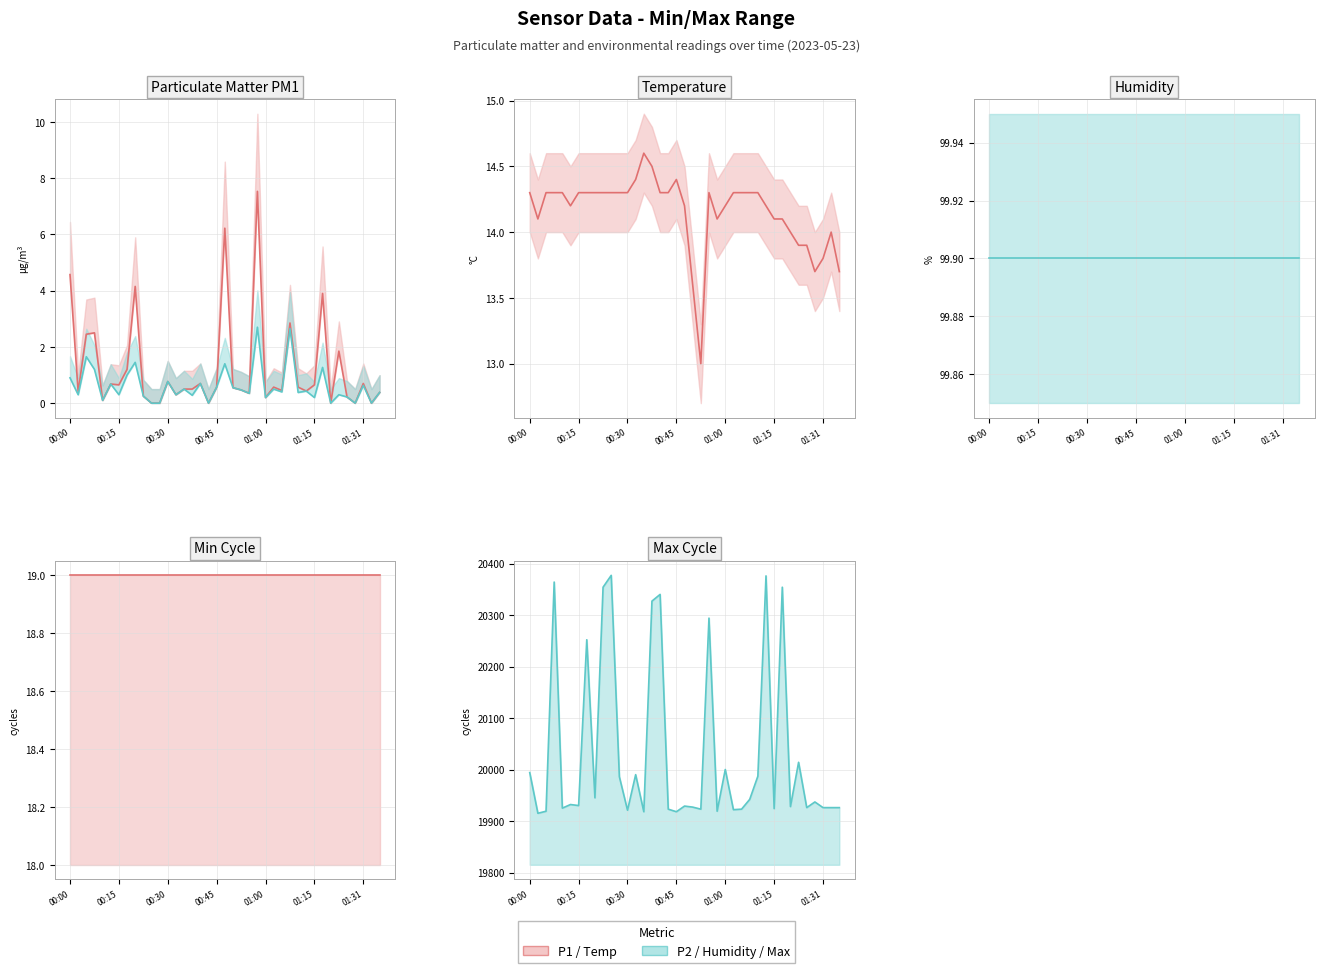

At how many categories does at least one series exceed 13219?

39